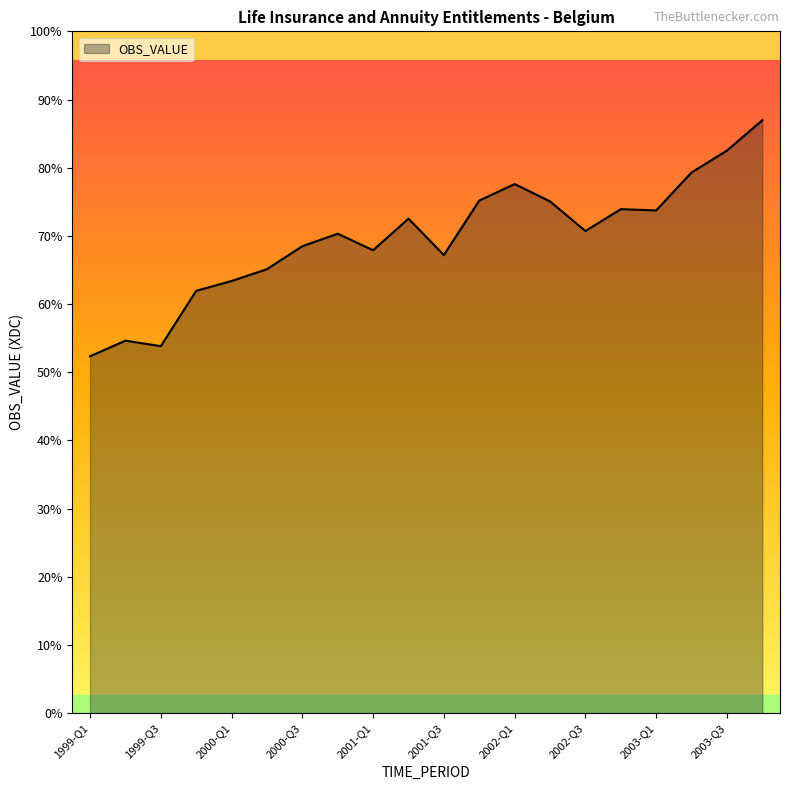

Does the chart display data point markers on the line(s)?

No